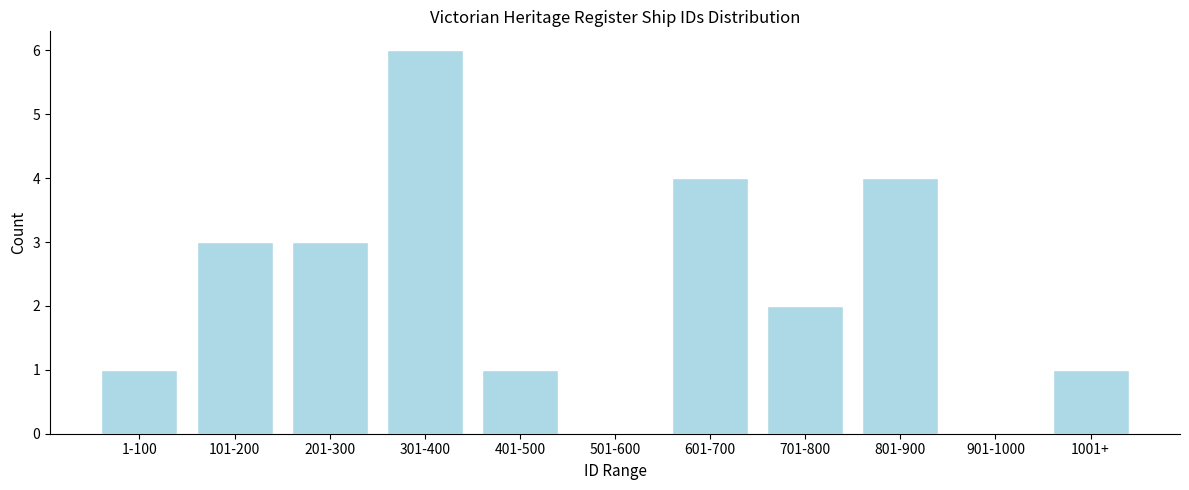

Reading right to left, transcribe all the data shown in this chart.

1001+=1	901-1000=0	801-900=4	701-800=2	601-700=4	501-600=0	401-500=1	301-400=6	201-300=3	101-200=3	1-100=1